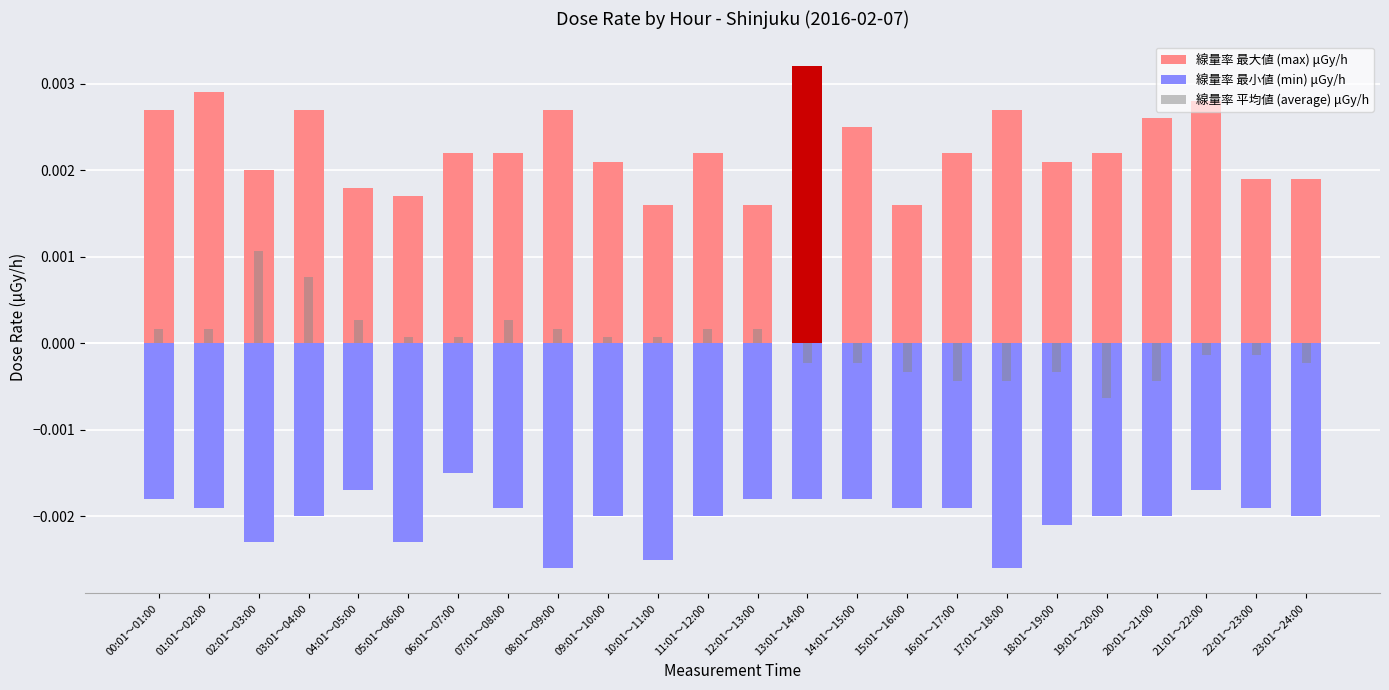

Reading left to right, transcribe all the data shown in this chart.

線量率 最大値 (max) μGy/h: 00:01～01:00=0.0	01:01～02:00=0.0	02:01～03:00=0.0	03:01～04:00=0.0	04:01～05:00=0.0	05:01～06:00=0.0	06:01～07:00=0.0	07:01～08:00=0.0	08:01～09:00=0.0	09:01～10:00=0.0	10:01～11:00=0.0	11:01～12:00=0.0	12:01～13:00=0.0	13:01～14:00=0.0	14:01～15:00=0.0	15:01～16:00=0.0	16:01～17:00=0.0	17:01～18:00=0.0	18:01～19:00=0.0	19:01～20:00=0.0	20:01～21:00=0.0	21:01～22:00=0.0	22:01～23:00=0.0	23:01～24:00=0.0
線量率 最小値 (min) μGy/h: 00:01～01:00=-0.0	01:01～02:00=-0.0	02:01～03:00=-0.0	03:01～04:00=-0.0	04:01～05:00=-0.0	05:01～06:00=-0.0	06:01～07:00=-0.0	07:01～08:00=-0.0	08:01～09:00=-0.0	09:01～10:00=-0.0	10:01～11:00=-0.0	11:01～12:00=-0.0	12:01～13:00=-0.0	13:01～14:00=-0.0	14:01～15:00=-0.0	15:01～16:00=-0.0	16:01～17:00=-0.0	17:01～18:00=-0.0	18:01～19:00=-0.0	19:01～20:00=-0.0	20:01～21:00=-0.0	21:01～22:00=-0.0	22:01～23:00=-0.0	23:01～24:00=-0.0
線量率 平均値 (average) μGy/h: 00:01～01:00=0.0	01:01～02:00=0.0	02:01～03:00=0.0	03:01～04:00=0.0	04:01～05:00=0.0	05:01～06:00=0.0	06:01～07:00=0.0	07:01～08:00=0.0	08:01～09:00=0.0	09:01～10:00=0.0	10:01～11:00=0.0	11:01～12:00=0.0	12:01～13:00=0.0	13:01～14:00=-0.0	14:01～15:00=-0.0	15:01～16:00=-0.0	16:01～17:00=-0.0	17:01～18:00=-0.0	18:01～19:00=-0.0	19:01～20:00=-0.0	20:01～21:00=-0.0	21:01～22:00=-0.0	22:01～23:00=-0.0	23:01～24:00=-0.0